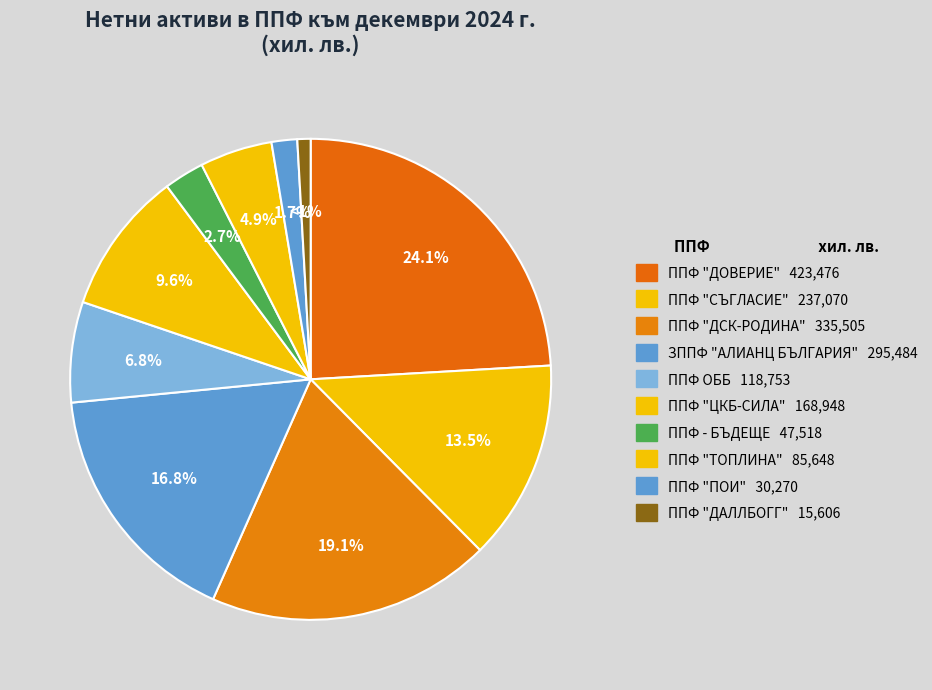

Which slice is the largest?

ППФ "ДОВЕРИЕ"